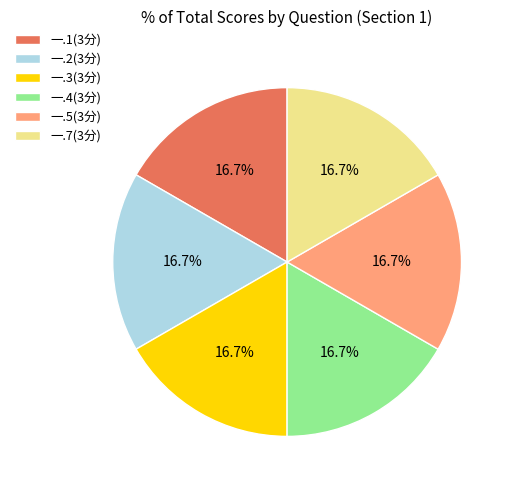

What is the ratio of the value at 一.2(3分) to the value at 一.3(3分)?

1.0